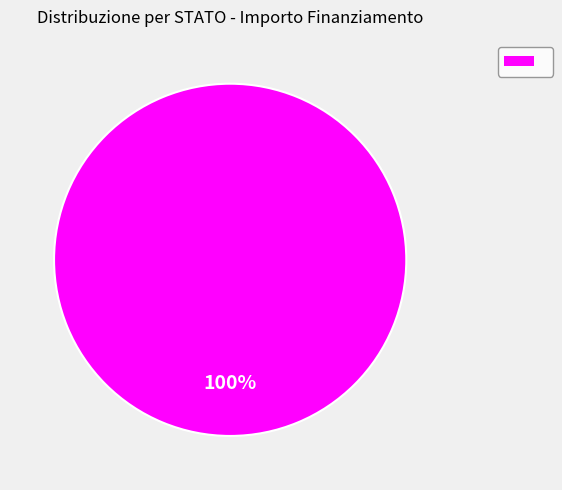

Is there any slice that represents more than half of the pie?

Yes